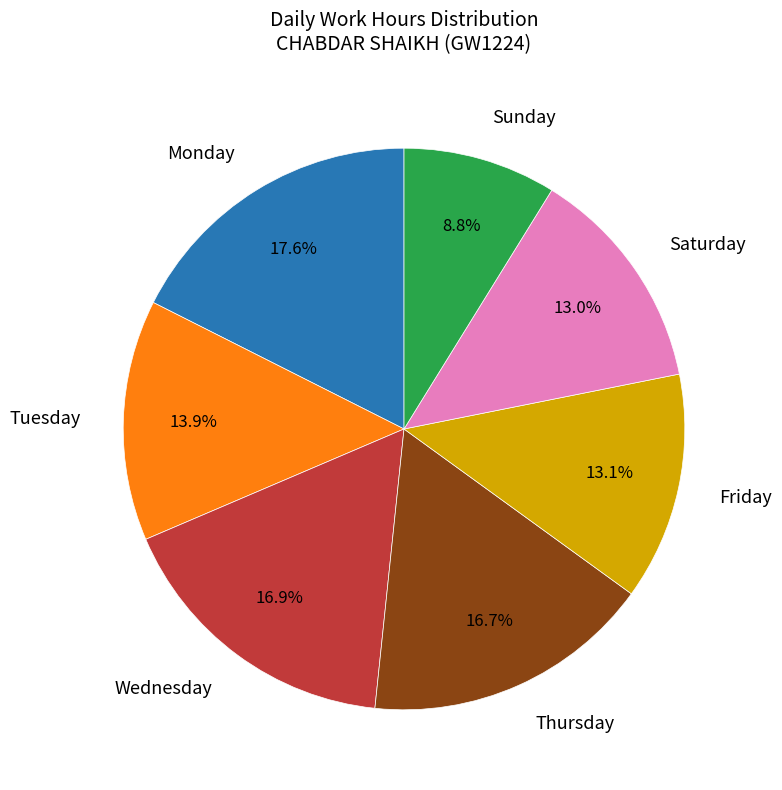

Between Friday and Tuesday, which is larger?

Tuesday